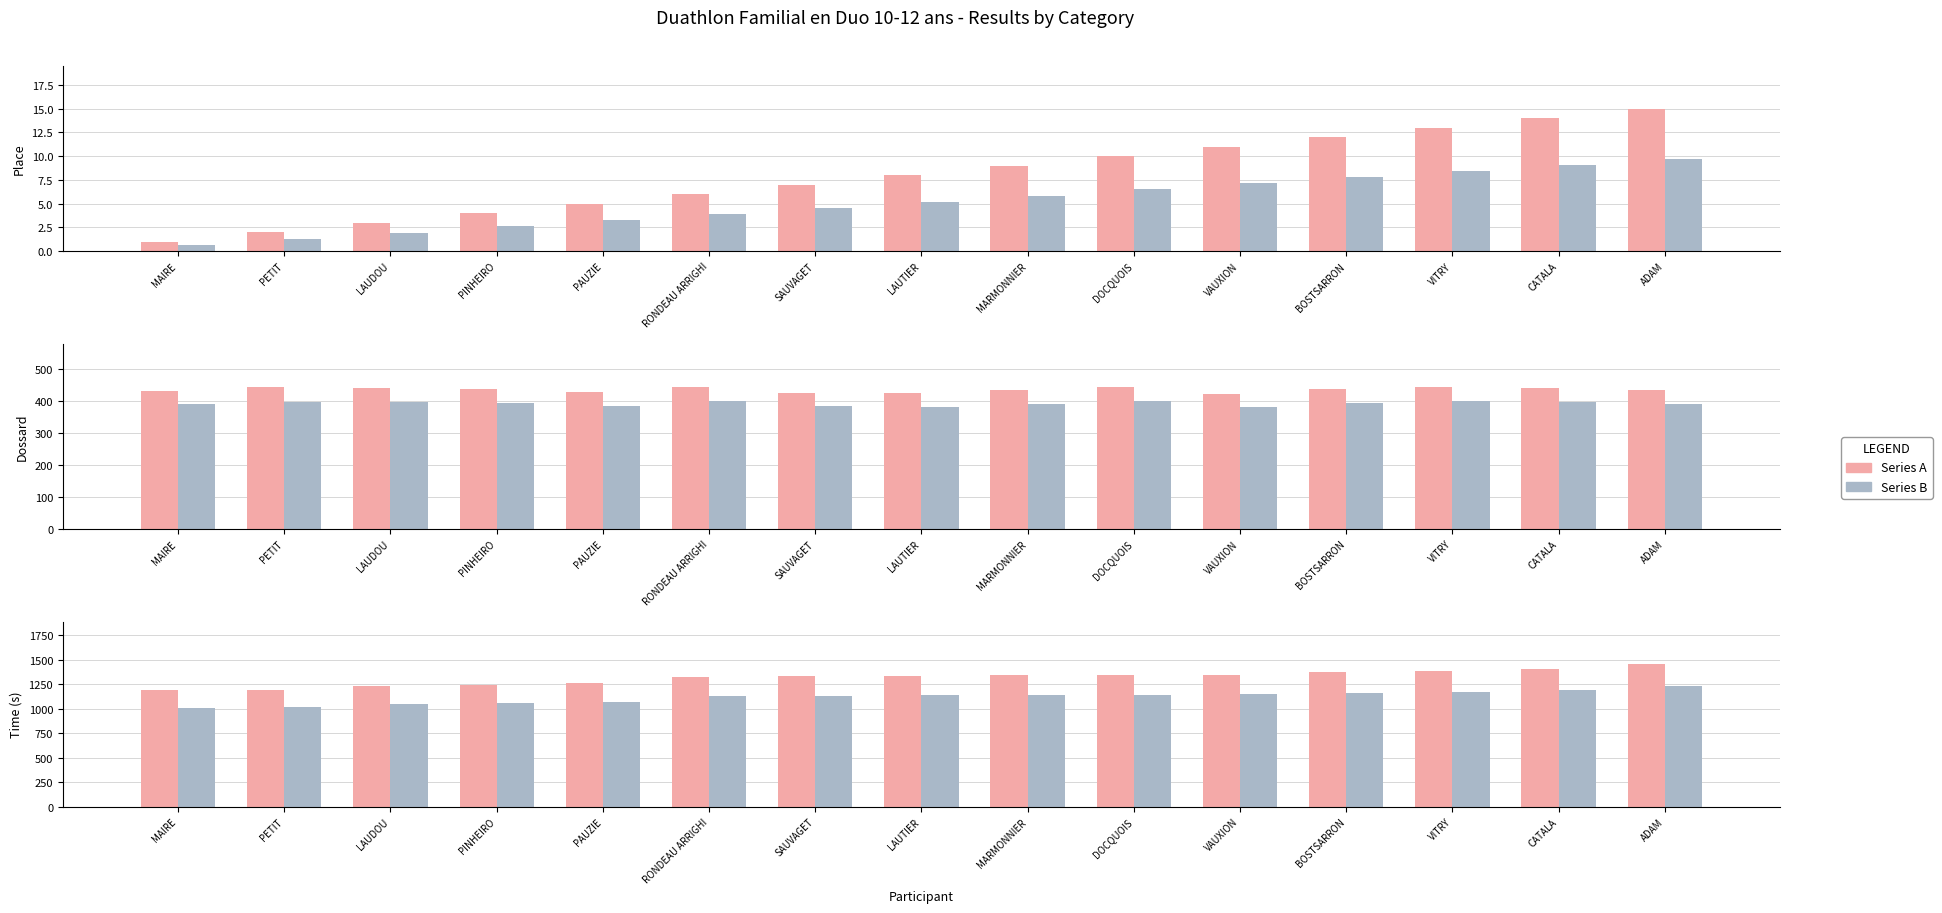

Rank the series by their maximum value, from lowest to highest.

Dossard (scaled), Place, Dossard (ref), Dossard, Time ref, Time (s)